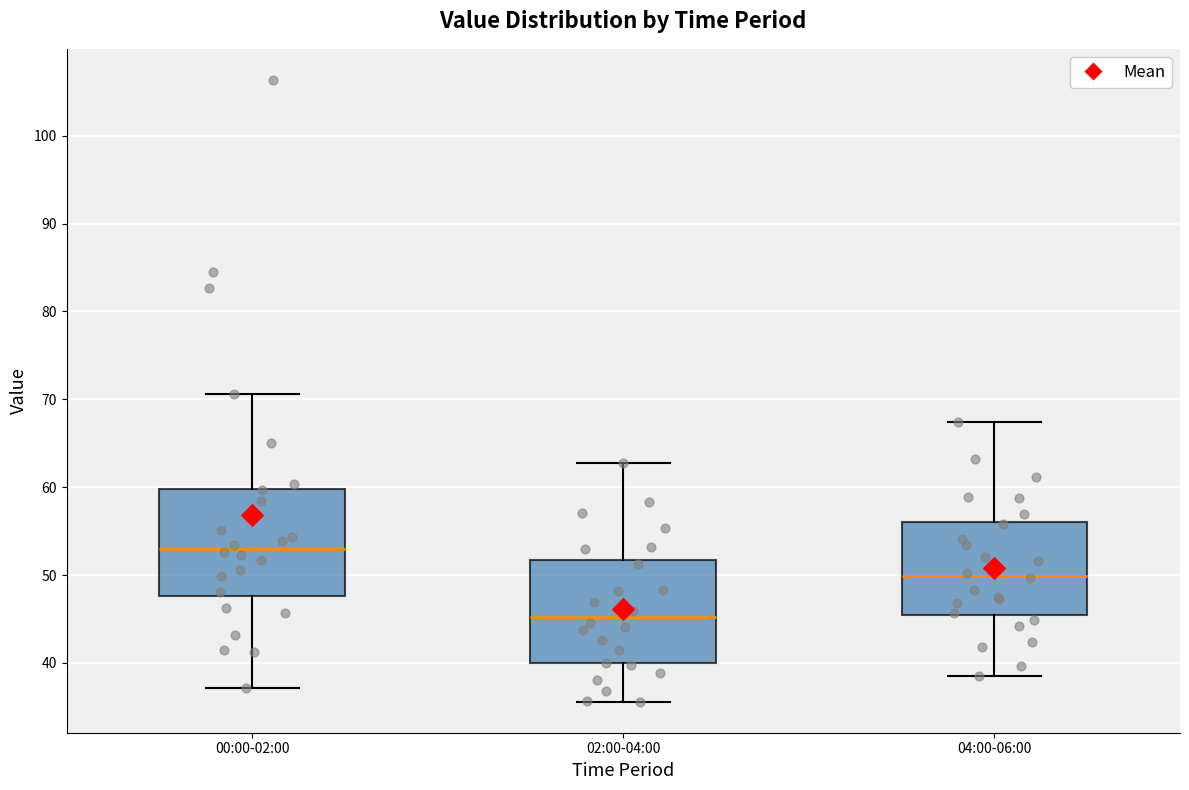

Reading left to right, read every box against the y-axis: the position of its median line, the range the box covers, and the ends of its whiskers. The values are not printed on the chart, so give them approximately, as read against the axis.

00:00-02:00: median 53, box 48 to 60, whiskers 37 to 71
02:00-04:00: median 45, box 40 to 52, whiskers 36 to 63
04:00-06:00: median 50, box 46 to 56, whiskers 39 to 67